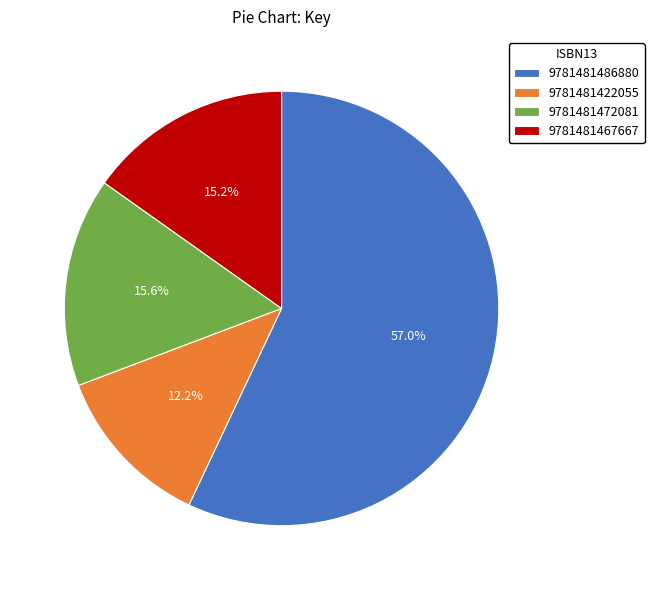

What percentage is the 9781481467667 slice, to the nearest percent?

15%